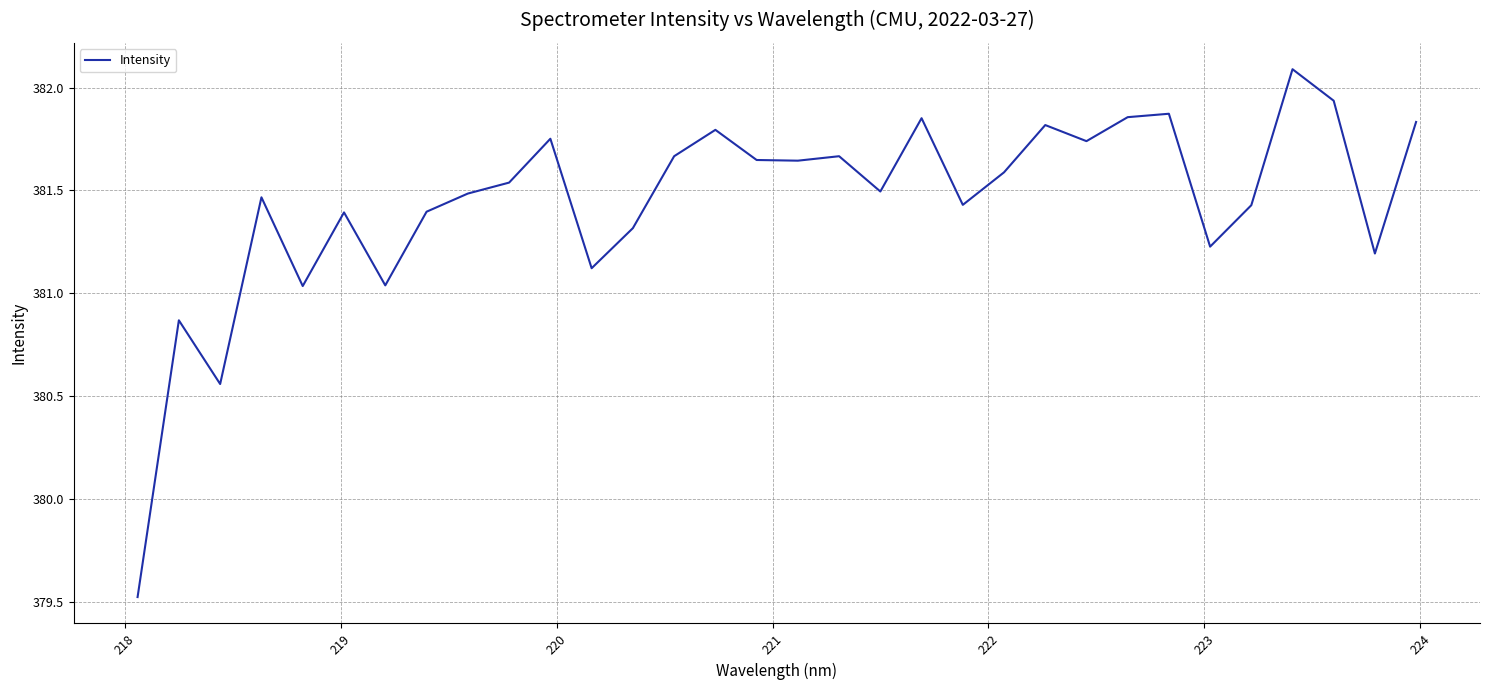

What is the minimum value shown in the chart?

379.5